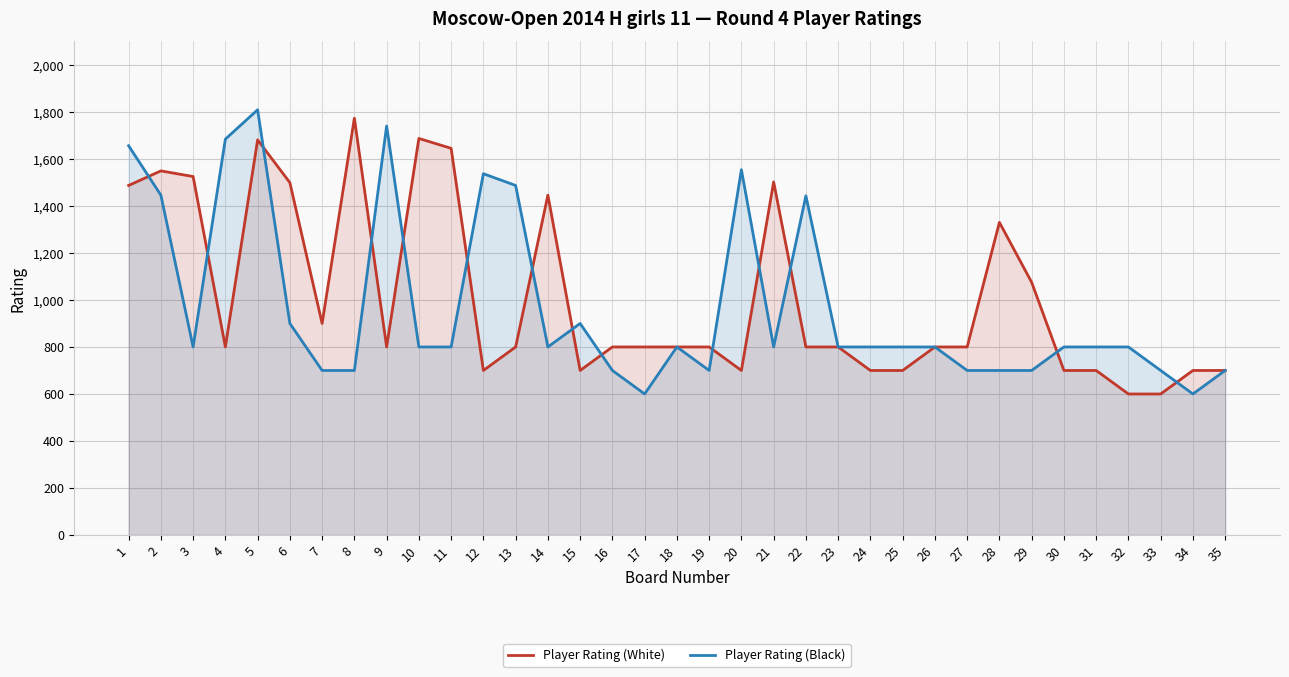

Reading left to right, extract all data points from this chart.

Player Rating (White): 1487	1549	1525	800	1681	1499	900	1773	800	1687	1645	700	800	1446	700	800	800	800	800	700	1502	800	800	700	700	800	800	1330	1075	700	700	600	600	700	700
Player Rating (Black): 1656	1446	800	1684	1809	900	700	700	1740	800	800	1537	1487	800	900	700	600	800	700	1554	800	1443	800	800	800	800	700	700	700	800	800	800	700	600	700